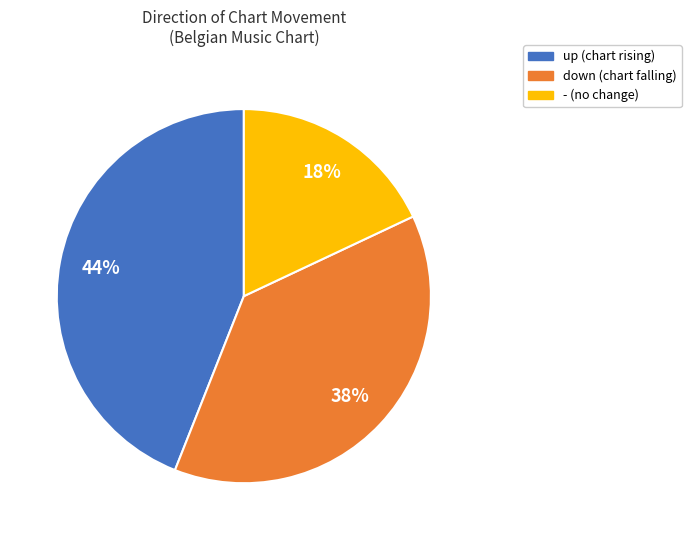

The down slice represents 50% of the pie. True or false?

False